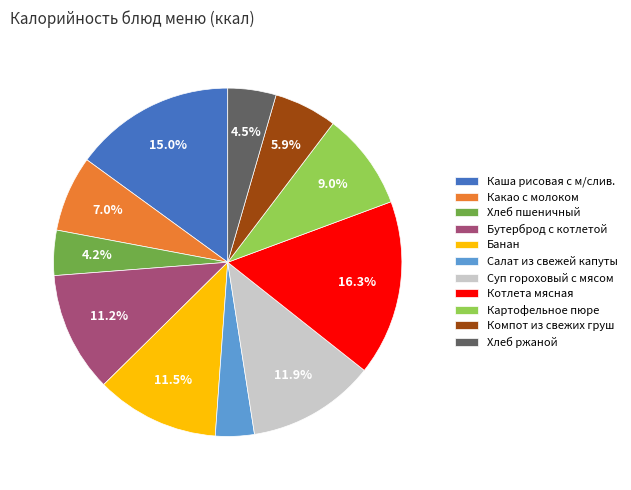

Which has a higher value, Салат из свежей капуты or Каша рисовая с м/слив.?

Каша рисовая с м/слив.